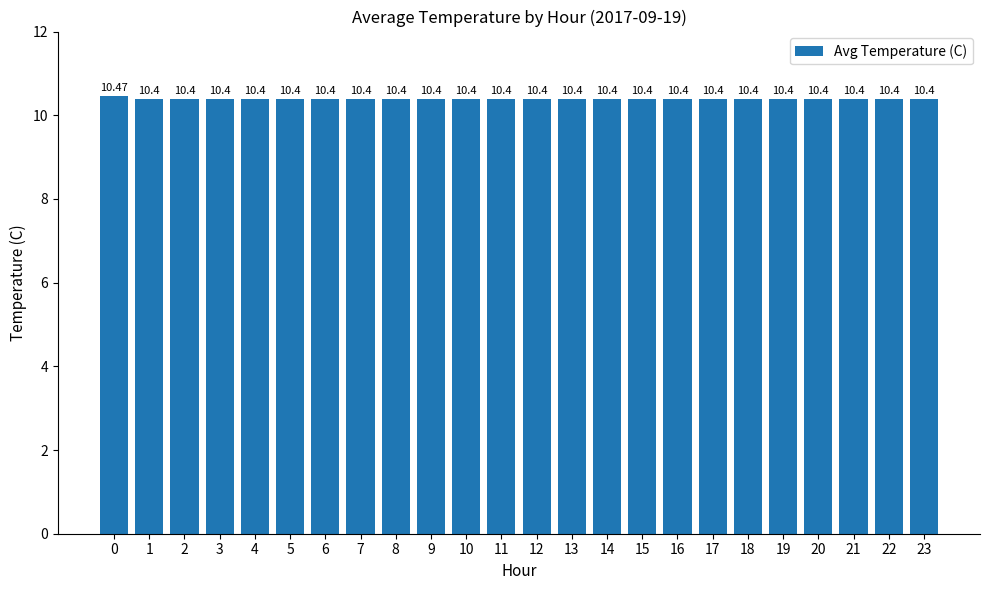

Is it true that the value at 7 is 10.4?

True